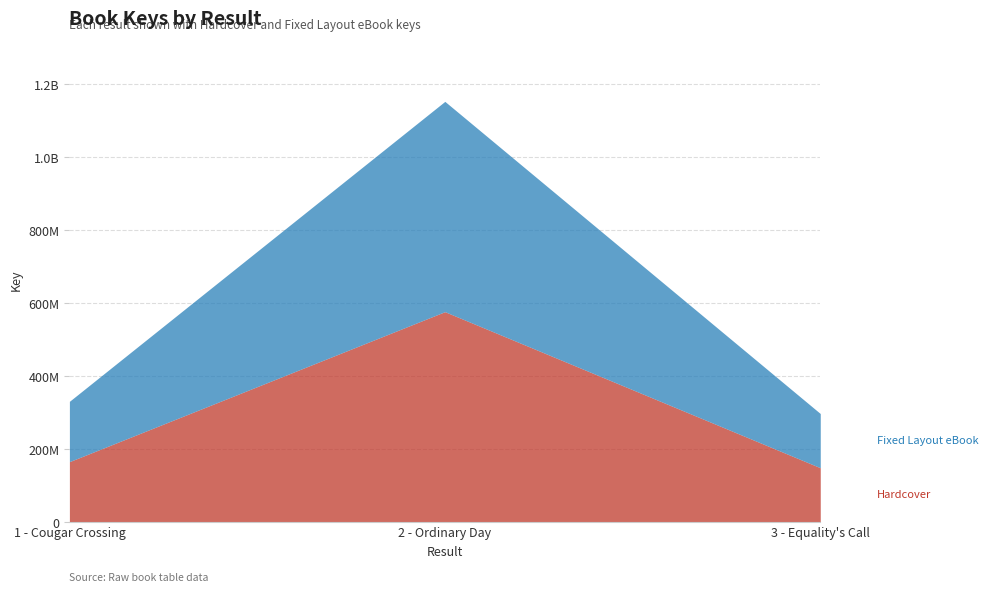

Reading left to right, list all the values displayed in this chart.

Hardcover: 1 - Cougar Crossing=165221740	2 - Ordinary Day=576083397	3 - Equality's Call=148569510
Fixed Layout eBook: 1 - Cougar Crossing=165221740	2 - Ordinary Day=576083397	3 - Equality's Call=148569510